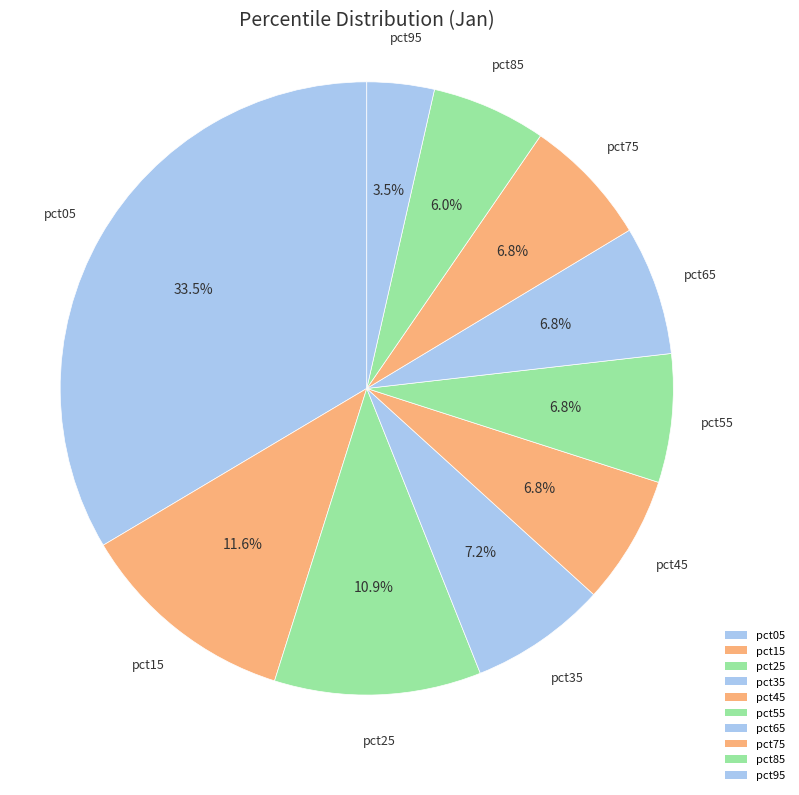

To the nearest percent, what portion does pct95 represent?

4%